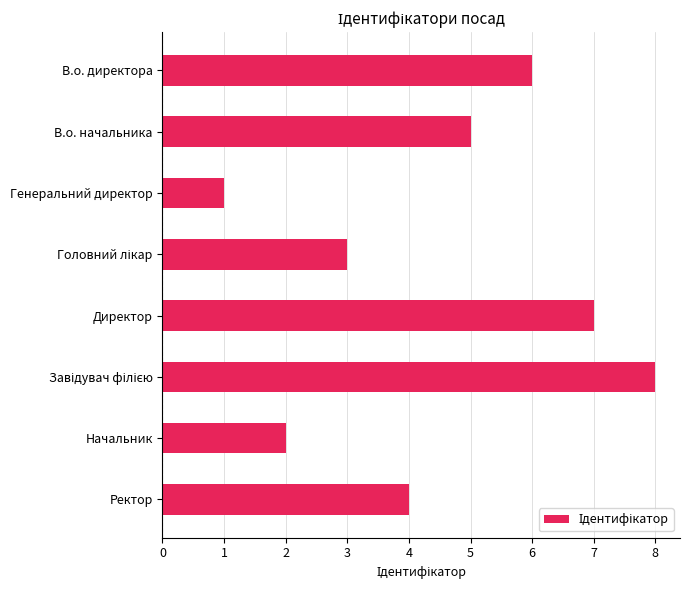

What is the maximum value shown in the chart?

8